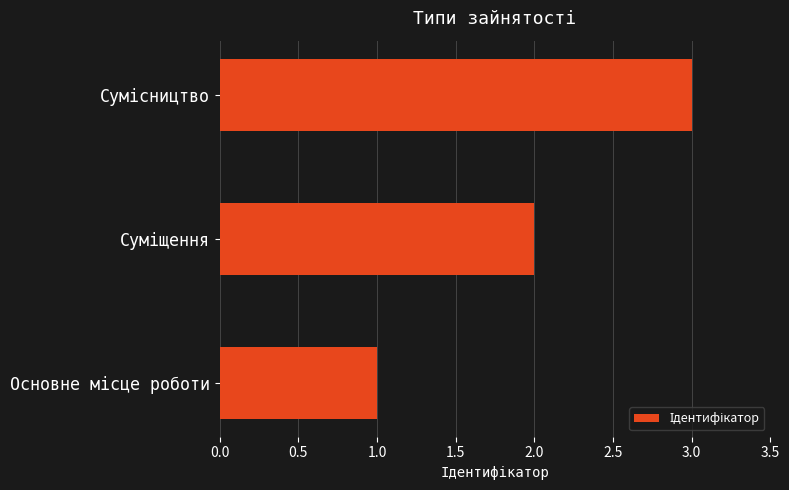

What is the sum of all values?

6